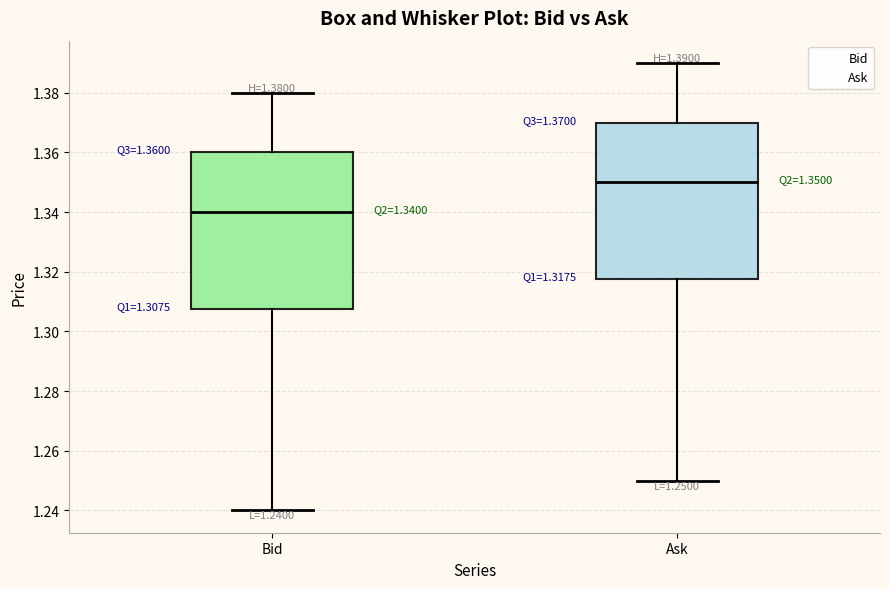

Which box has the highest median line?

Ask